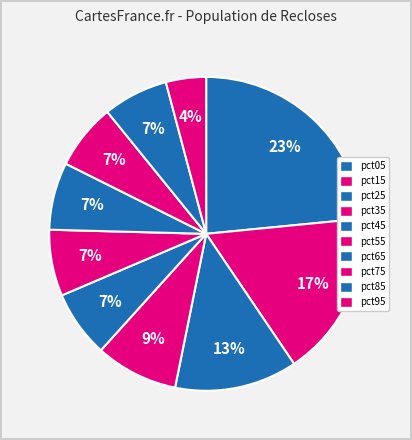

Rank the categories by value from lowest to highest.

pct95, pct85, pct75, pct55, pct45, pct65, pct35, pct25, pct15, pct05